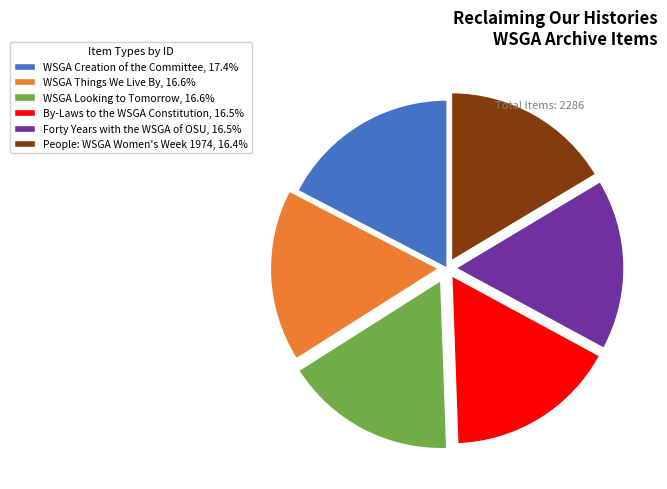

Does WSGA Looking to Tomorrow represent more than half of the total?

No